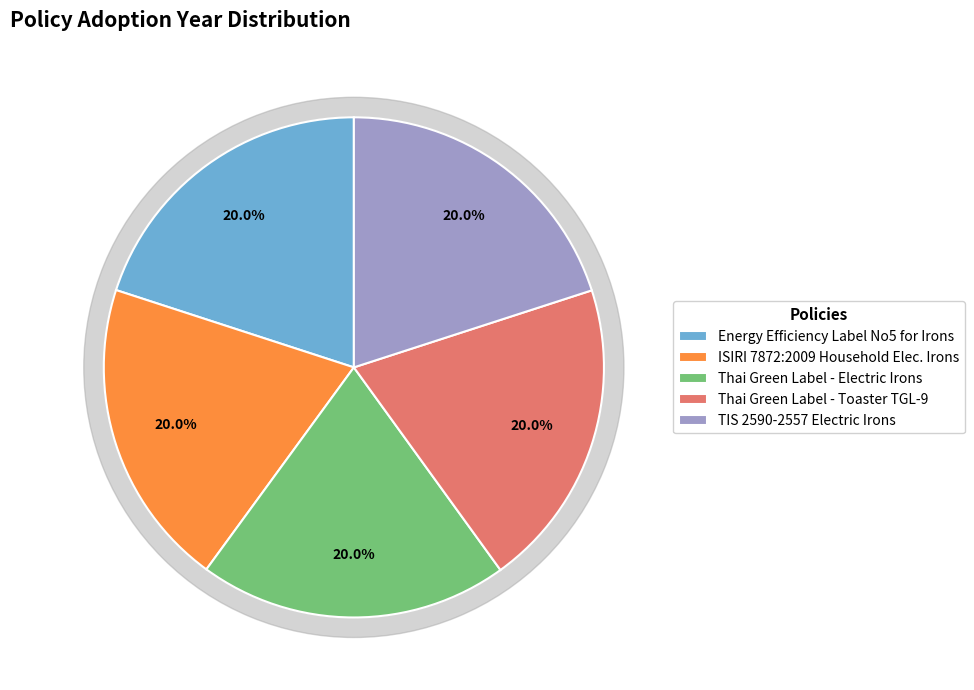

Is Thai Green Label Scheme - Toaster TGL-9 the majority of the pie?

No